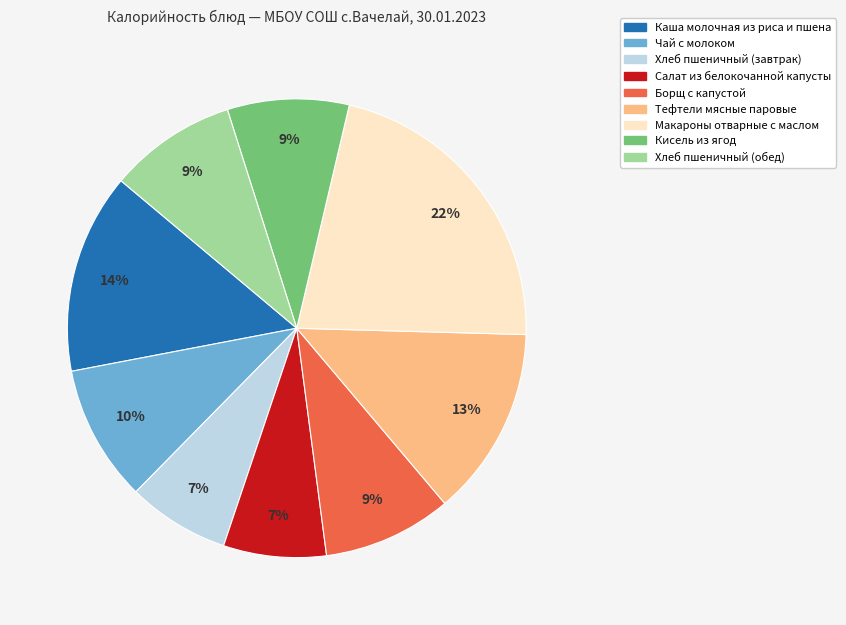

Which has a higher value, Чай с молоком or Тефтели мясные паровые?

Тефтели мясные паровые